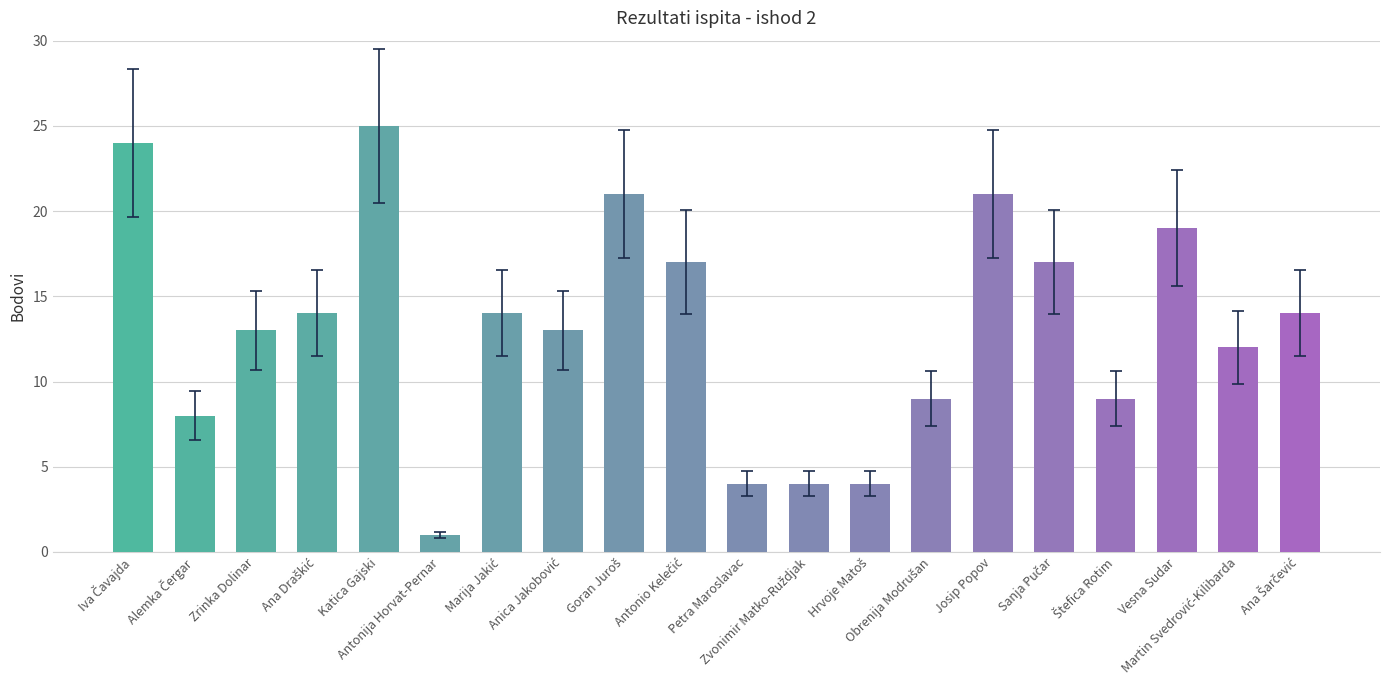

How many bars are there in total?

20